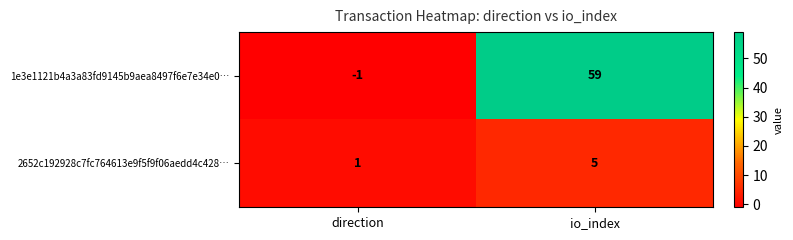

Count the number of data series in this chart.

2